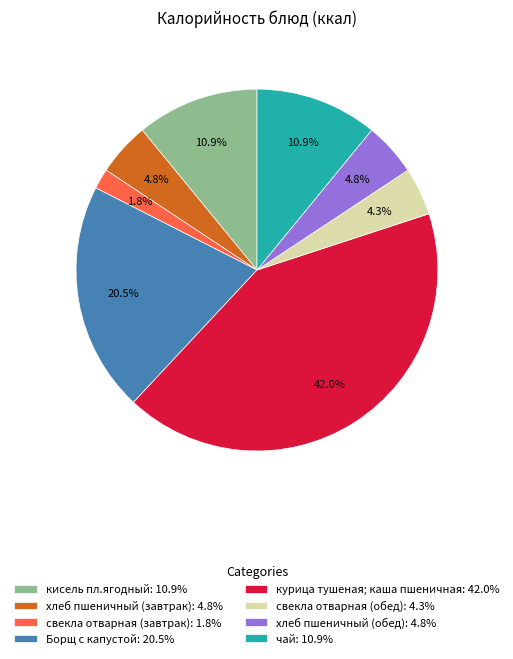

Which category has the smallest portion of the pie?

свекла отварная (завтрак)